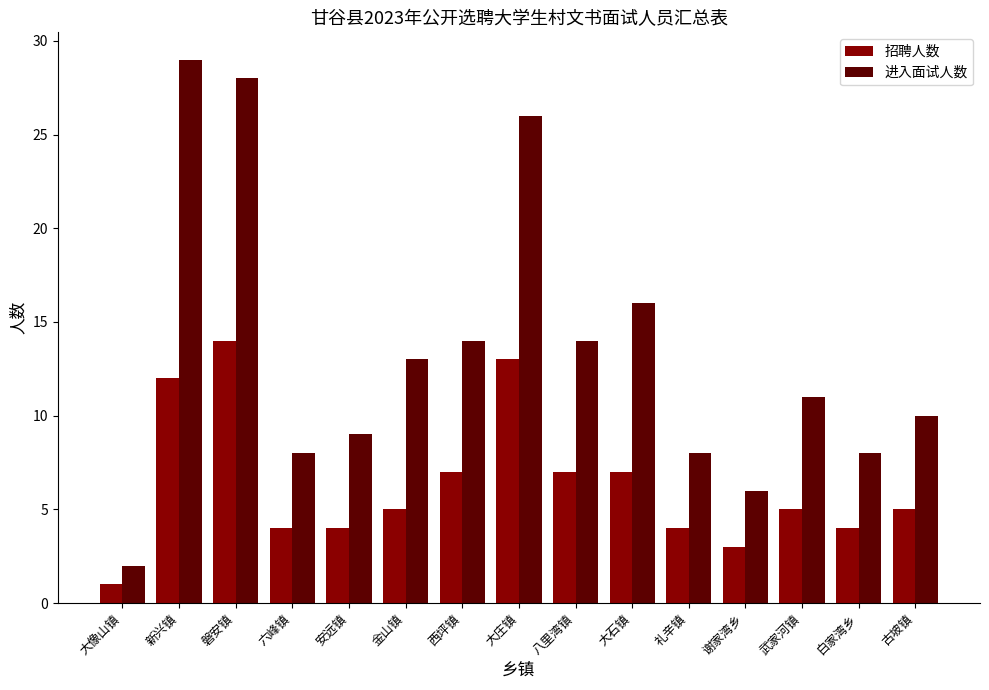

Which category has the lowest value across all series?

大像山镇